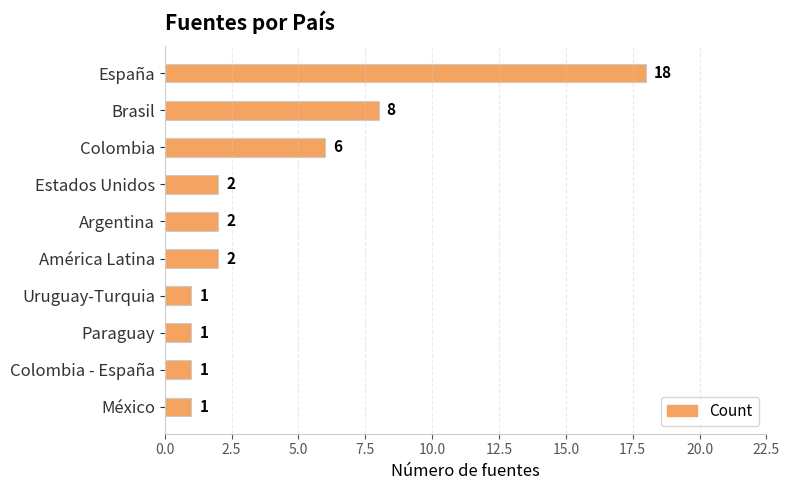

What is the difference between the second highest and minimum values?

7